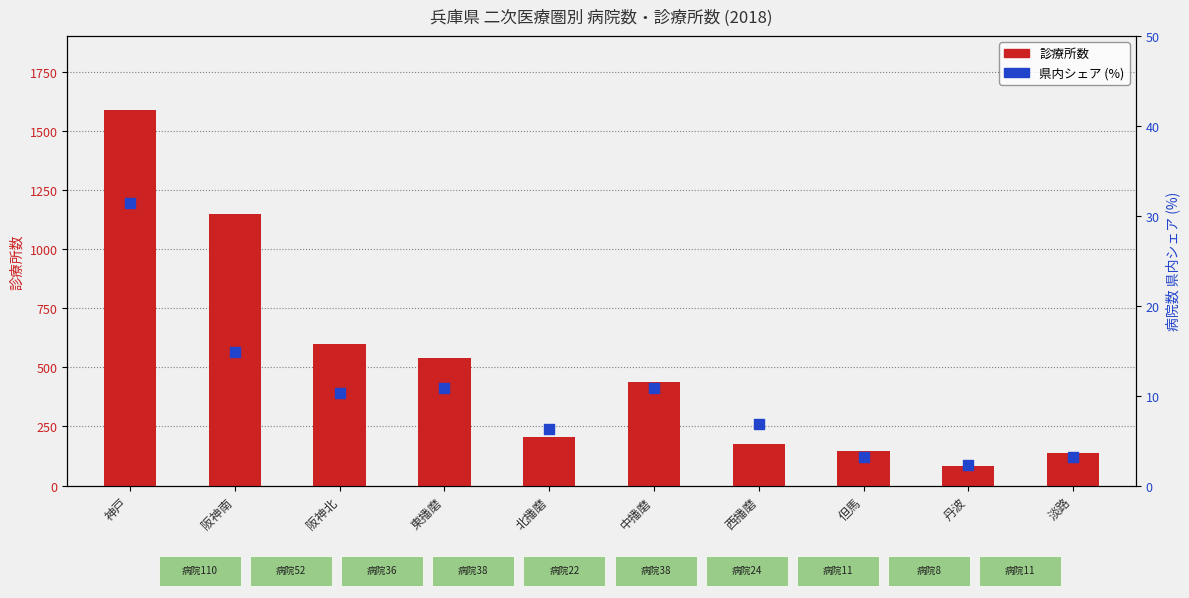

At how many categories does at least one series exceed 567?

3